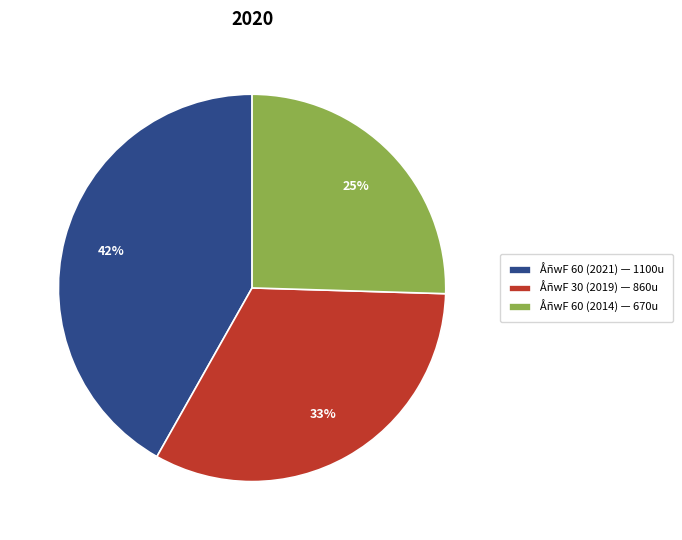

To the nearest percent, what is the average slice percentage?

33%